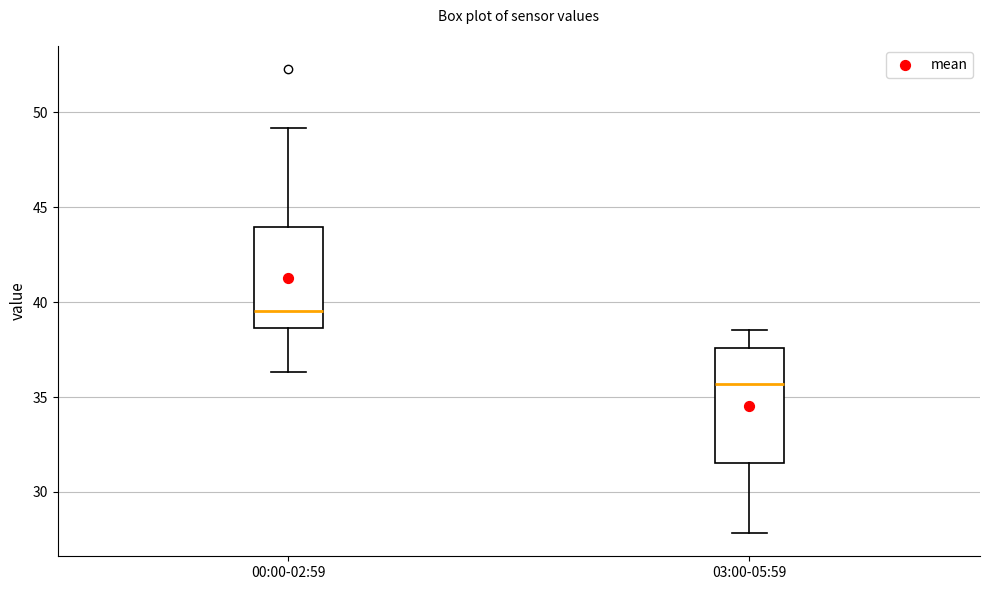

Reading left to right, transcribe this box plot: for each box, give where its median line is, the range the box spans, and where its two whiskers end, as read against the y-axis. The values are not printed on the chart, so give them approximately, as read against the axis.

00:00-02:59: median 39.5, box 38.5 to 44.0, whiskers 36.5 to 49.0
03:00-05:59: median 35.5, box 31.5 to 37.5, whiskers 28.0 to 38.5